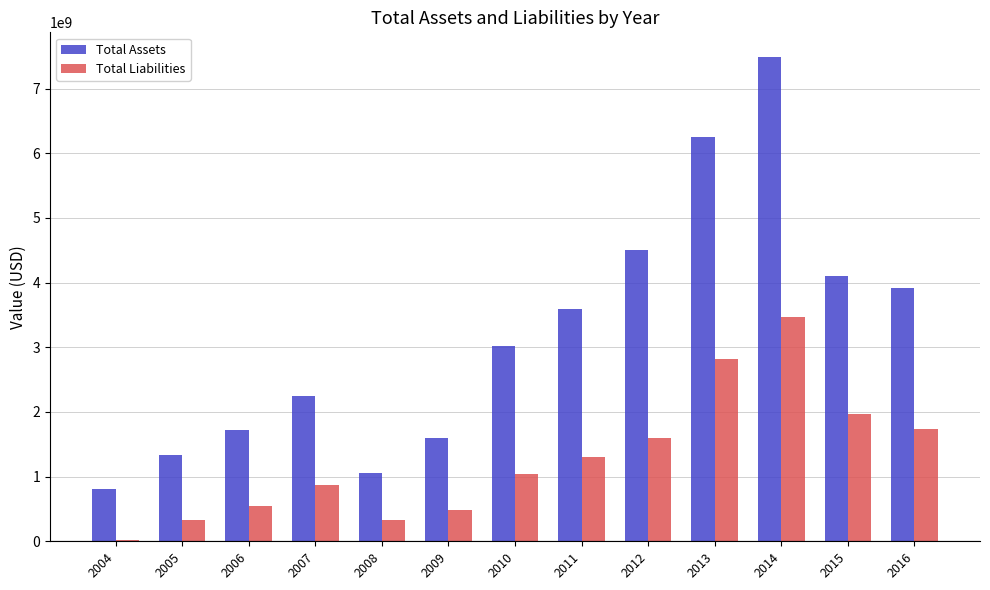

How many series are shown in this chart?

2